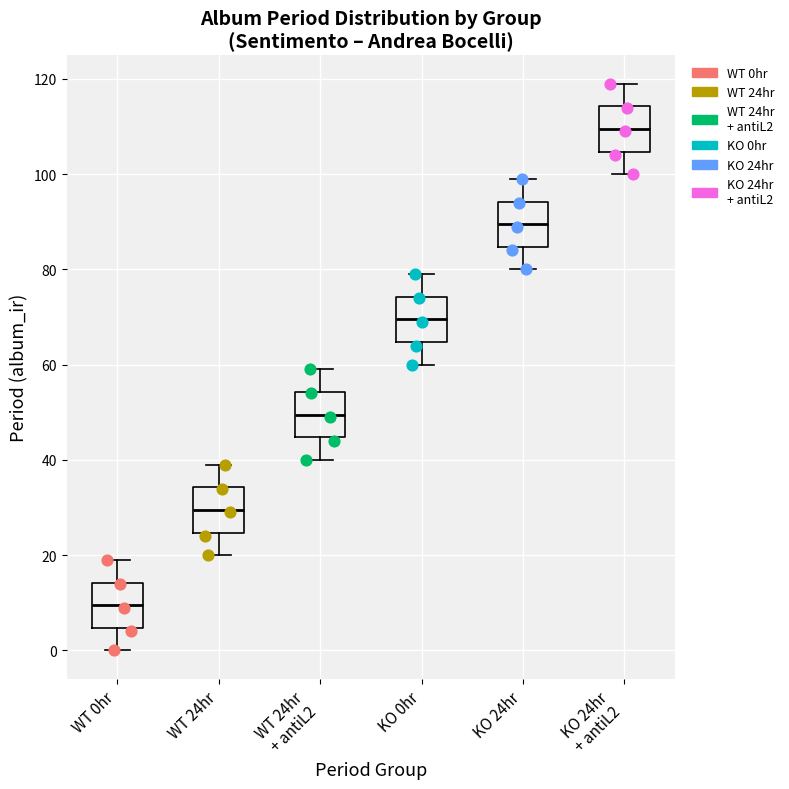

Reading left to right, read every box against the y-axis: the position of its median line, the range the box covers, and the ends of its whiskers. The values are not printed on the chart, so give them approximately, as read against the axis.

WT 0hr: median 10, box 4 to 14, whiskers 0 to 20
WT 24hr: median 30, box 24 to 34, whiskers 20 to 40
WT 24hr + antiL2: median 50, box 44 to 54, whiskers 40 to 60
KO 0hr: median 70, box 64 to 74, whiskers 60 to 80
KO 24hr: median 90, box 84 to 94, whiskers 80 to 100
KO 24hr + antiL2: median 110, box 104 to 114, whiskers 100 to 120